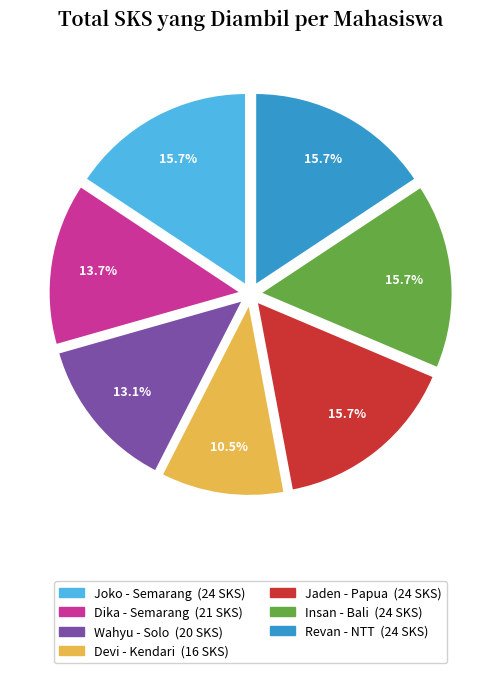

What is the smallest slice in the pie chart?

Devi - Kendari